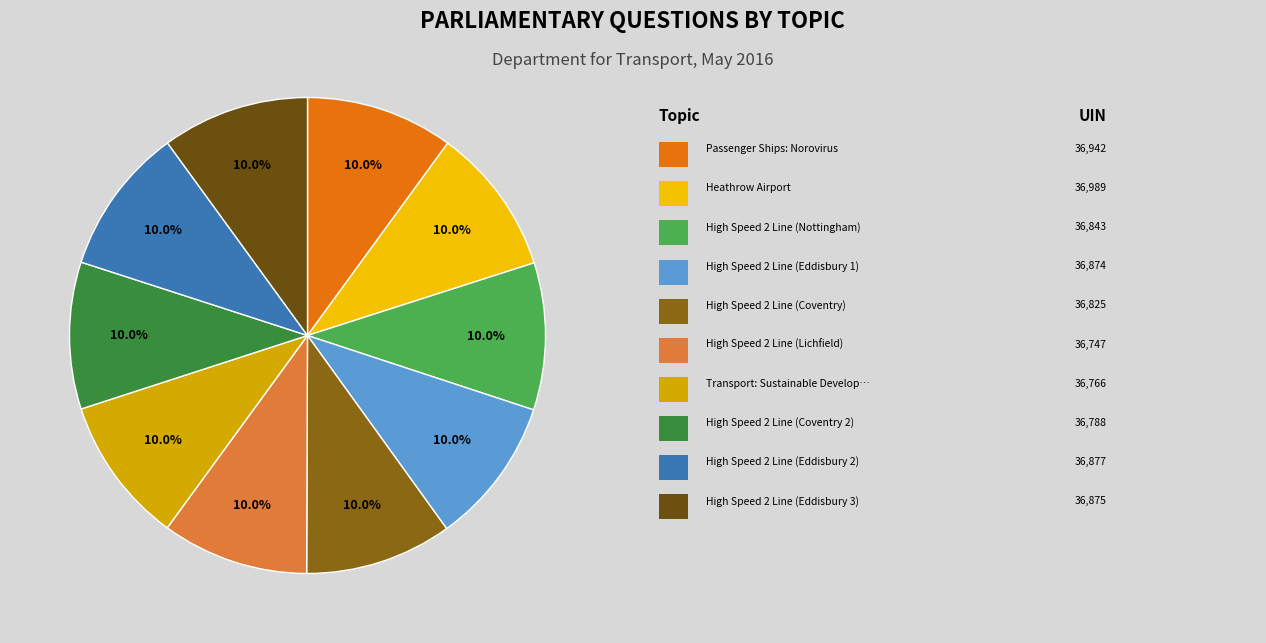

Does any single category account for the majority?

No